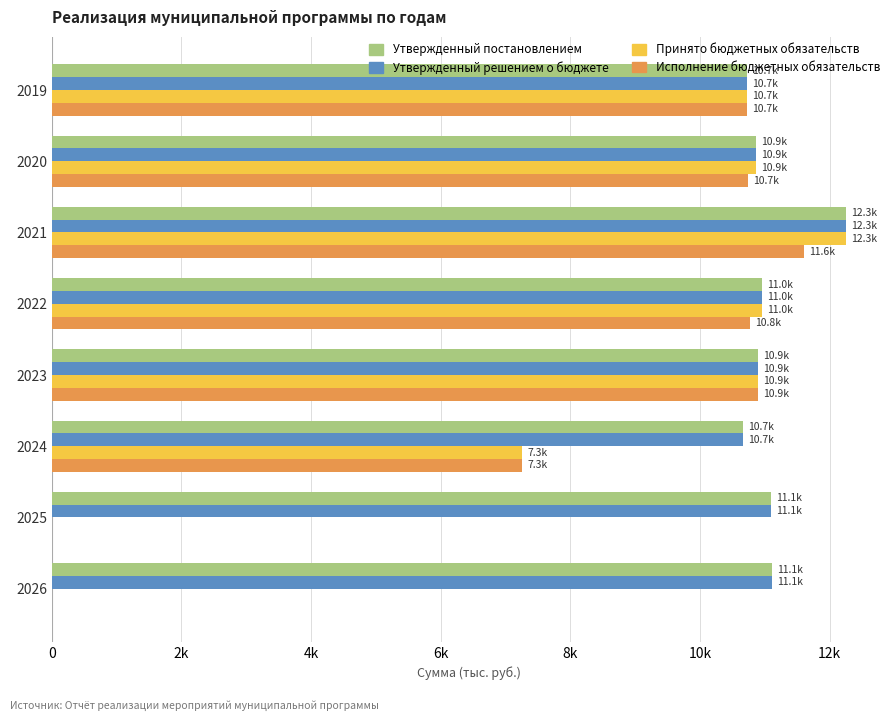

What are all the series names shown in the legend?

Утвержденный постановлением, Утвержденный решением о бюджете, Принято бюджетных обязательств, Исполнение бюджетных обязательств